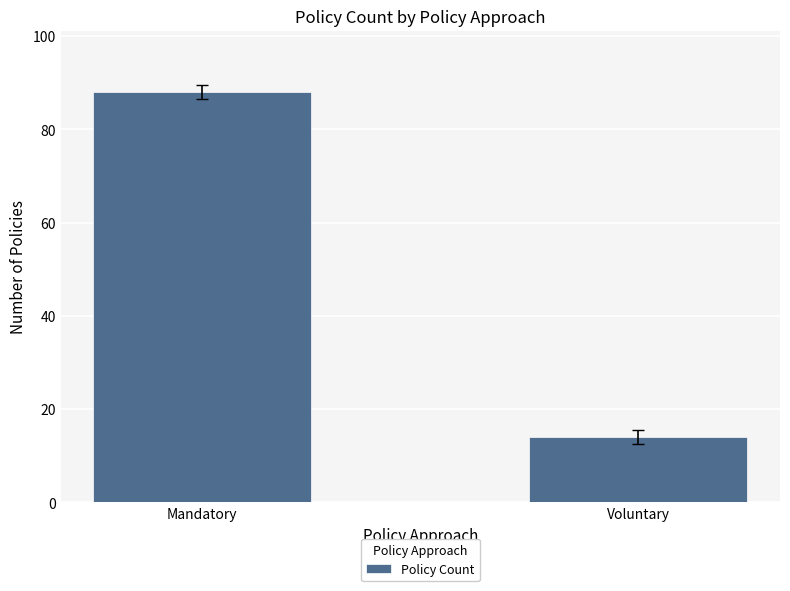

List the labels in order of value, largest first.

Mandatory, Voluntary